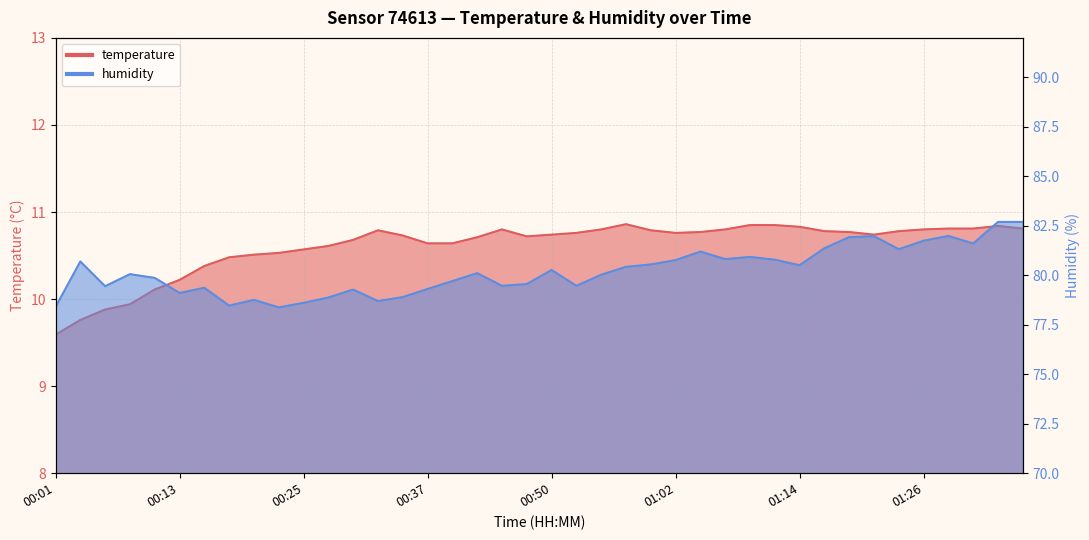

Is the value of temperature at 01:19 greater than the value of humidity at 01:02?

No